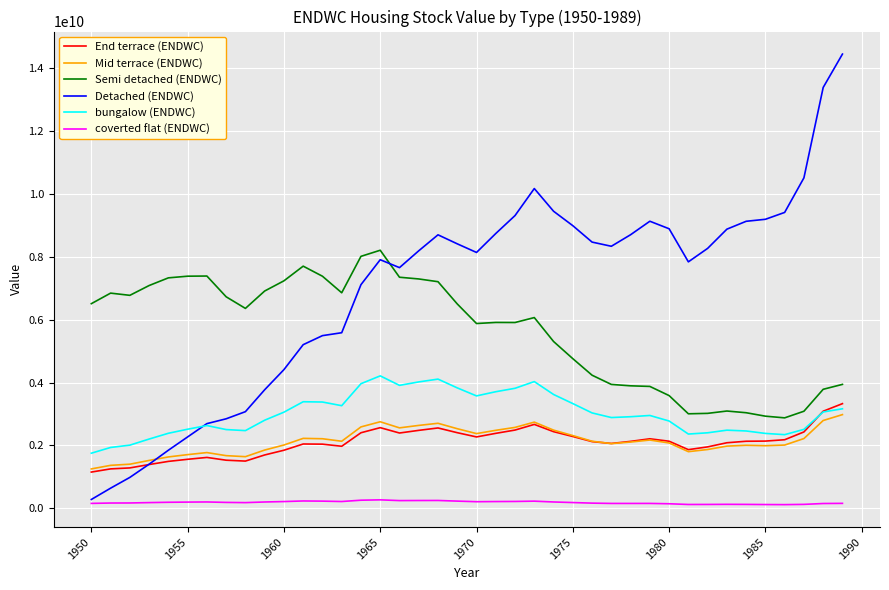

True or false: bungalow (ENDWC) and Detached (ENDWC) cross at least once.

True